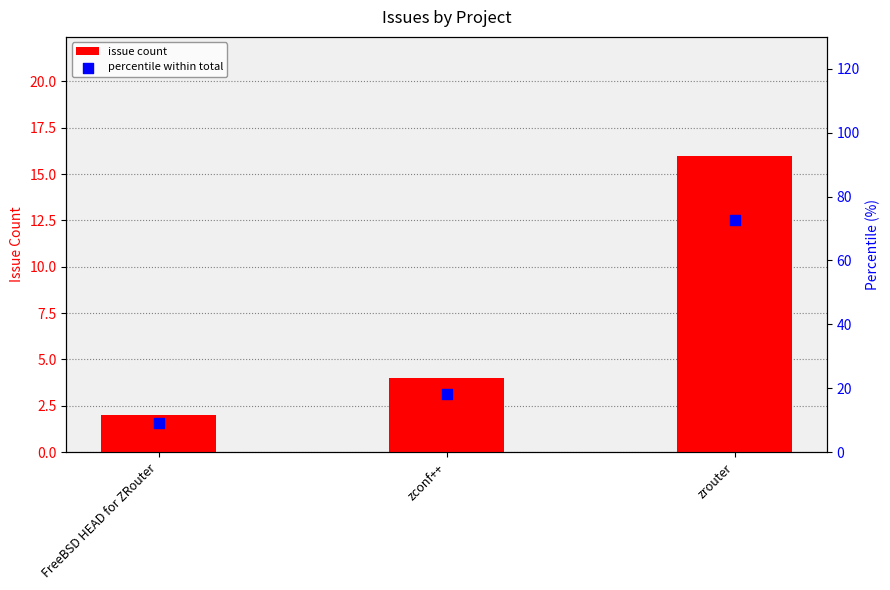

Which series contains the highest Y value?

percentile within total